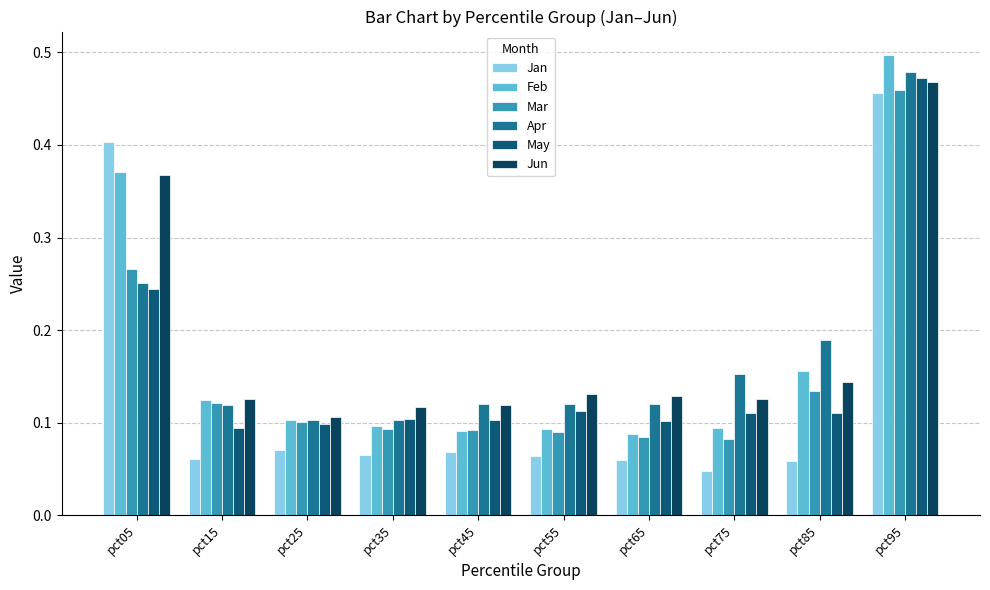

Count the number of data series in this chart.

6